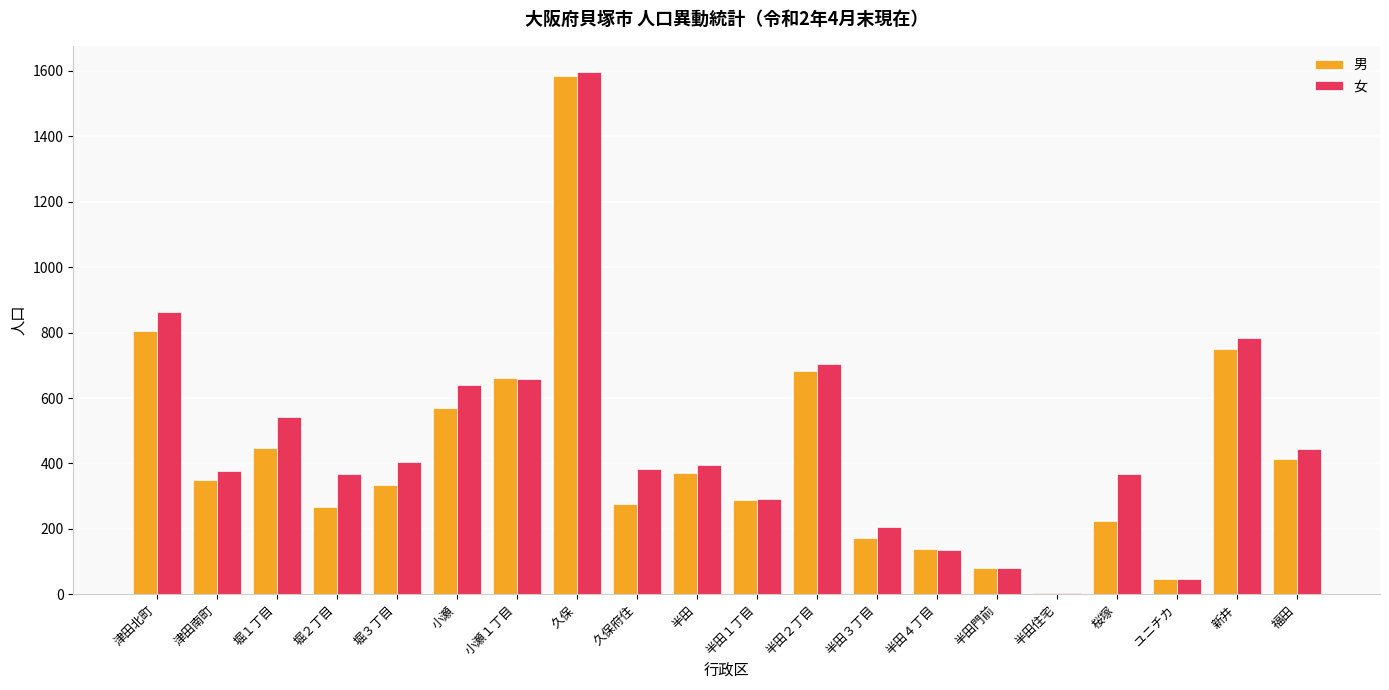

What is the highest value of the 男 series?

1586